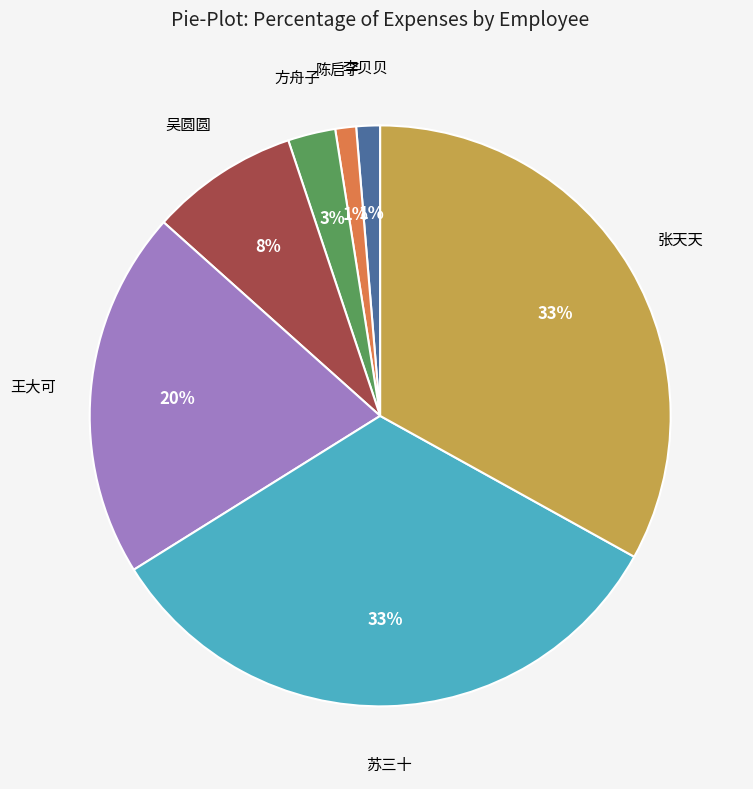

To the nearest percent, what is the difference between the largest and smallest slice percentages?

32%